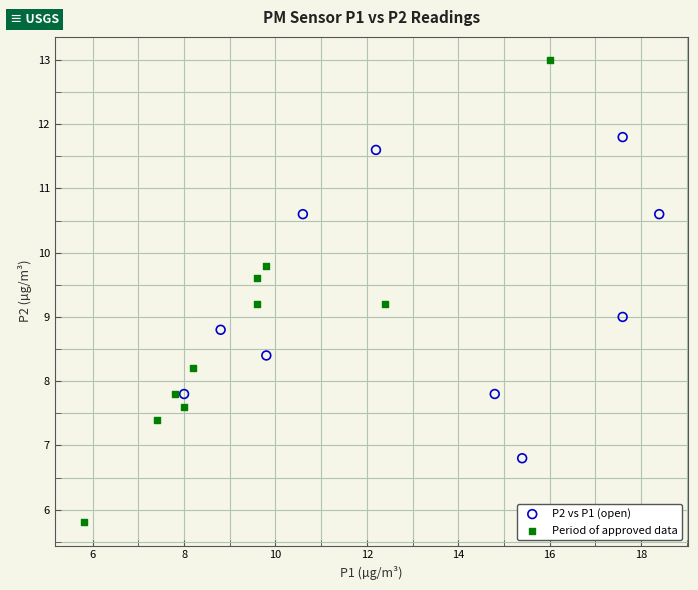

Which series reaches the maximum Y coordinate?

Period of approved data